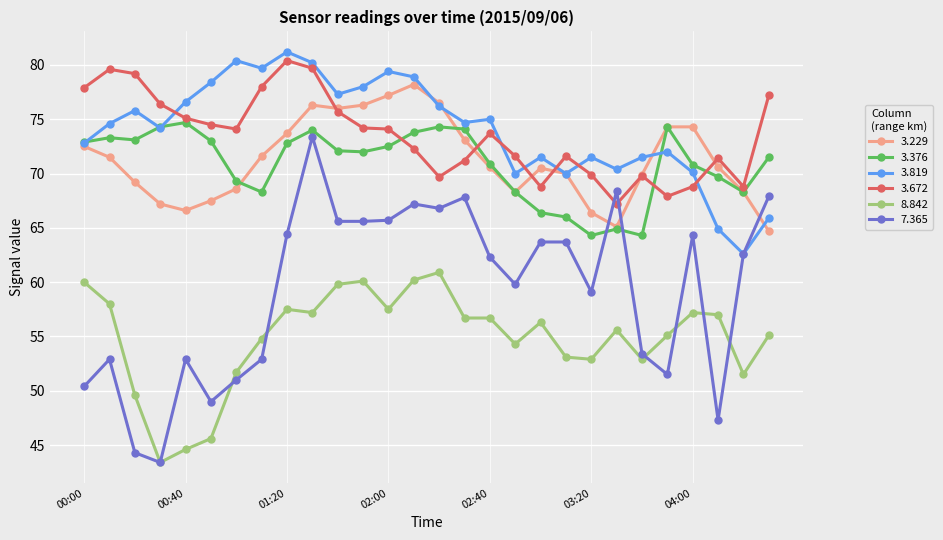

True or false: 7.365 has more than 2 points higher than both neighbors.

True